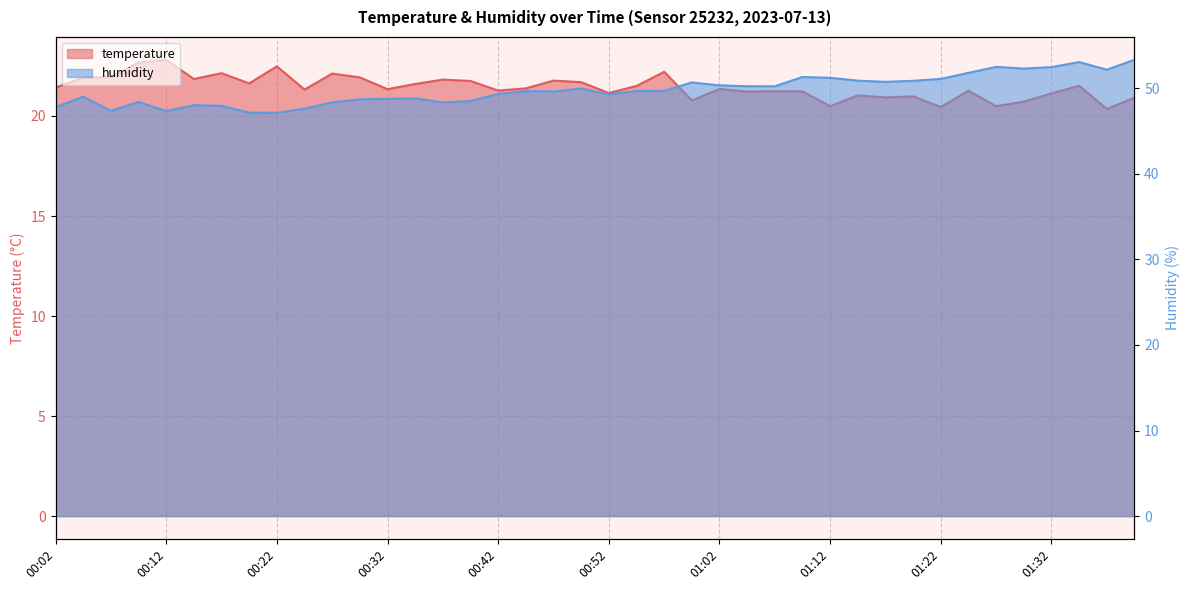

At how many categories does at least one series exceed 34?

40